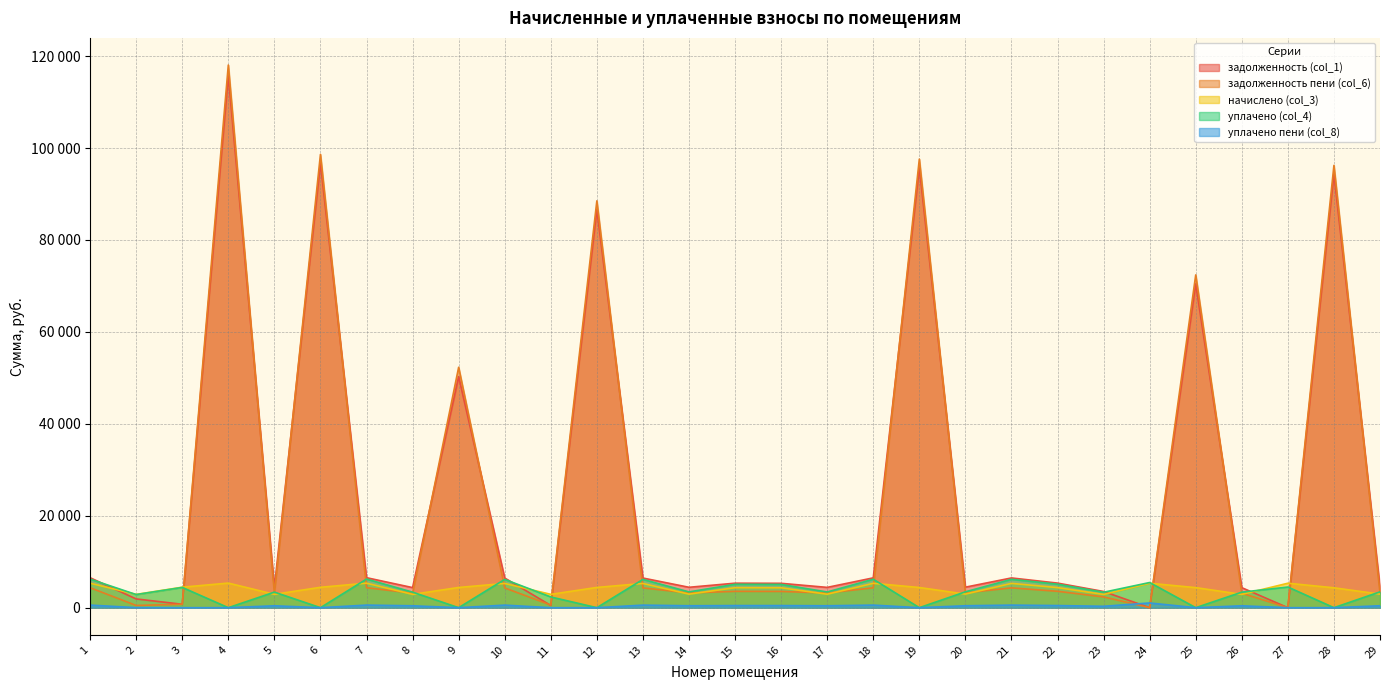

The уплачено пени (col_8) series shows 185.8 at 18. True or false?

False